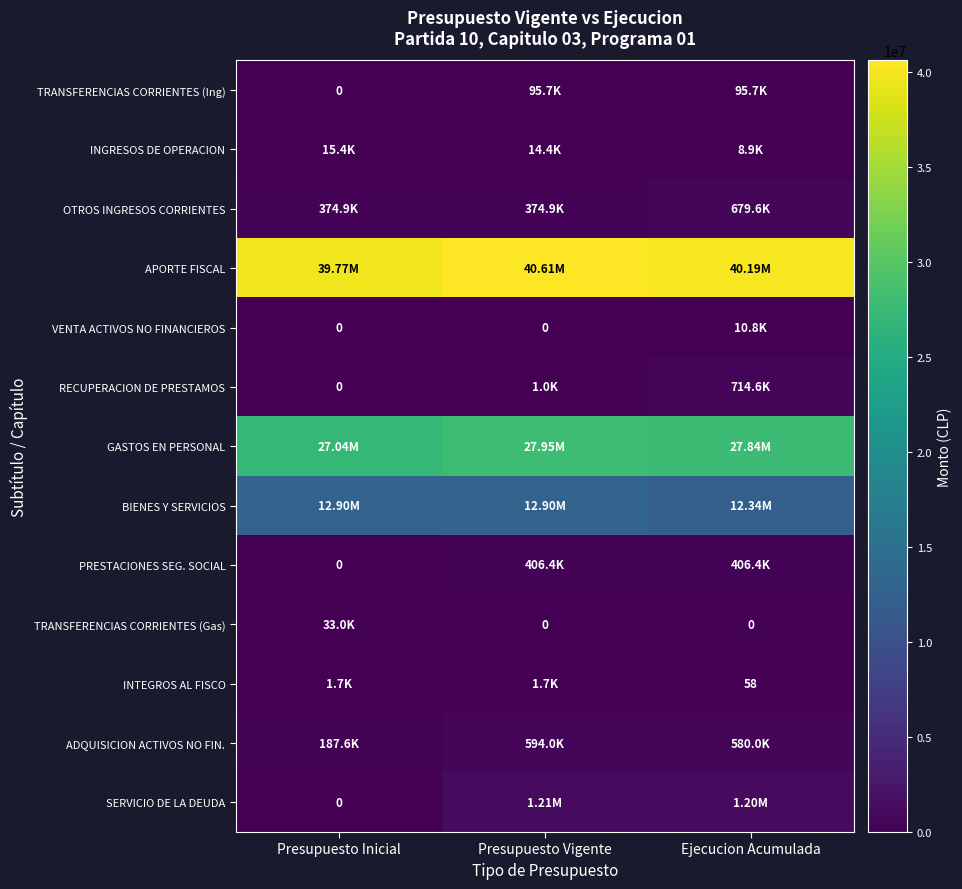

What is the difference between the highest and lowest values at Ejecucion Acumulada?

40191763